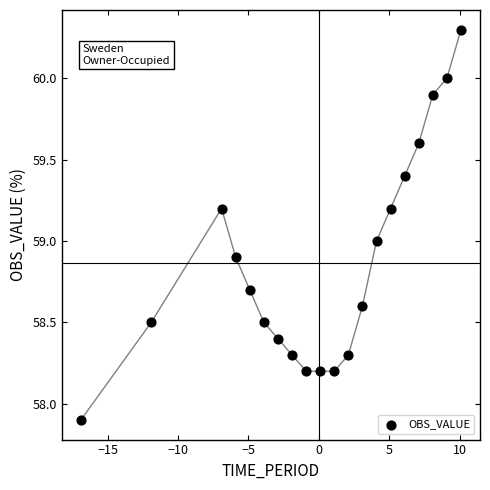

What is the range of X values (max minus min)?

27.0